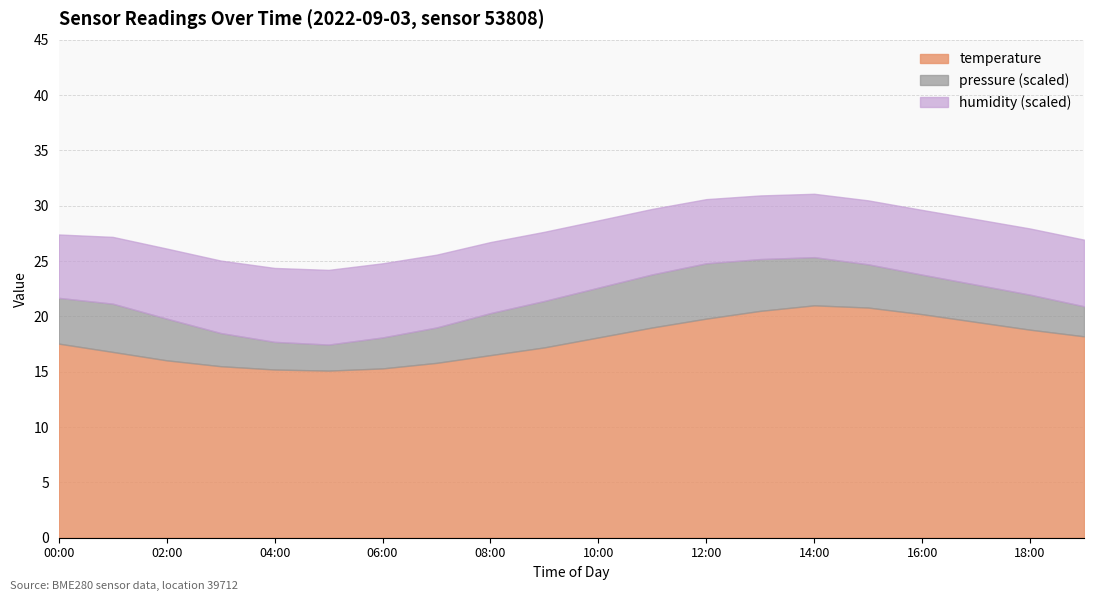

Is the value of temperature at 10:00 greater than the value of pressure_norm at 12:00?

No